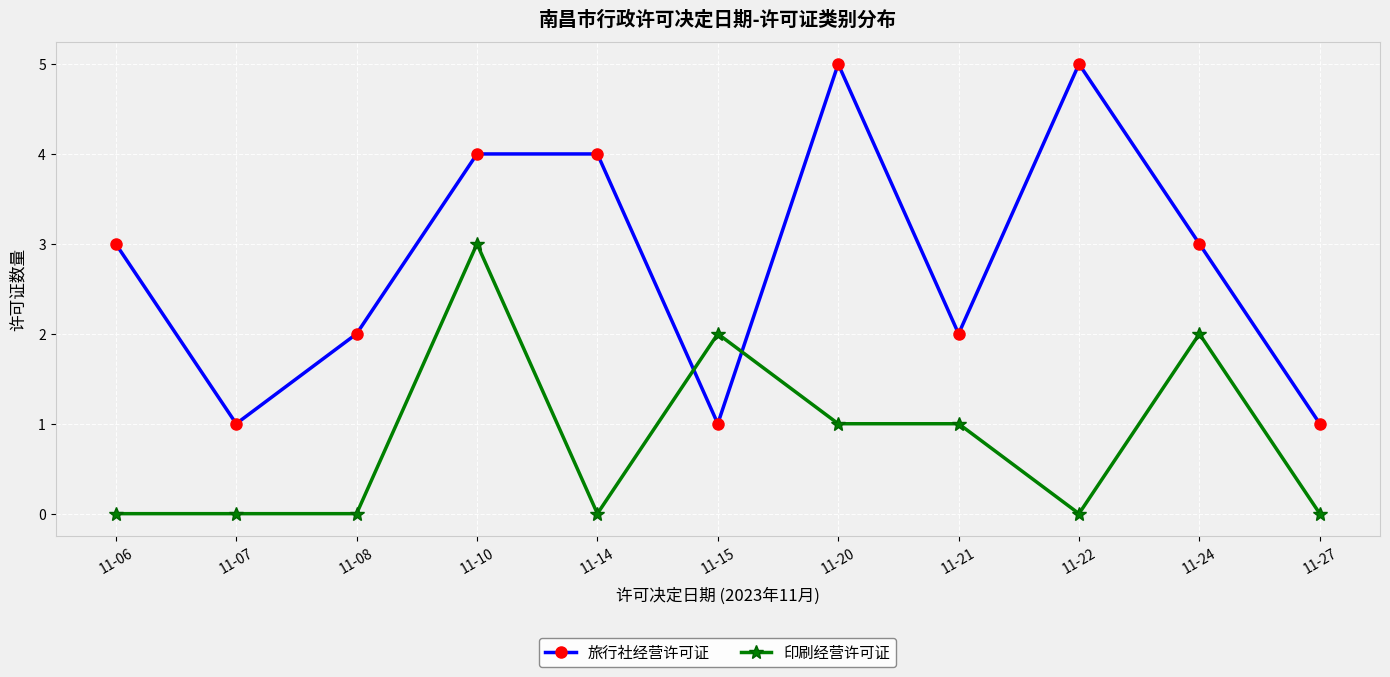

True or false: 印刷经营许可证 and 旅行社经营许可证 intersect in this chart.

True